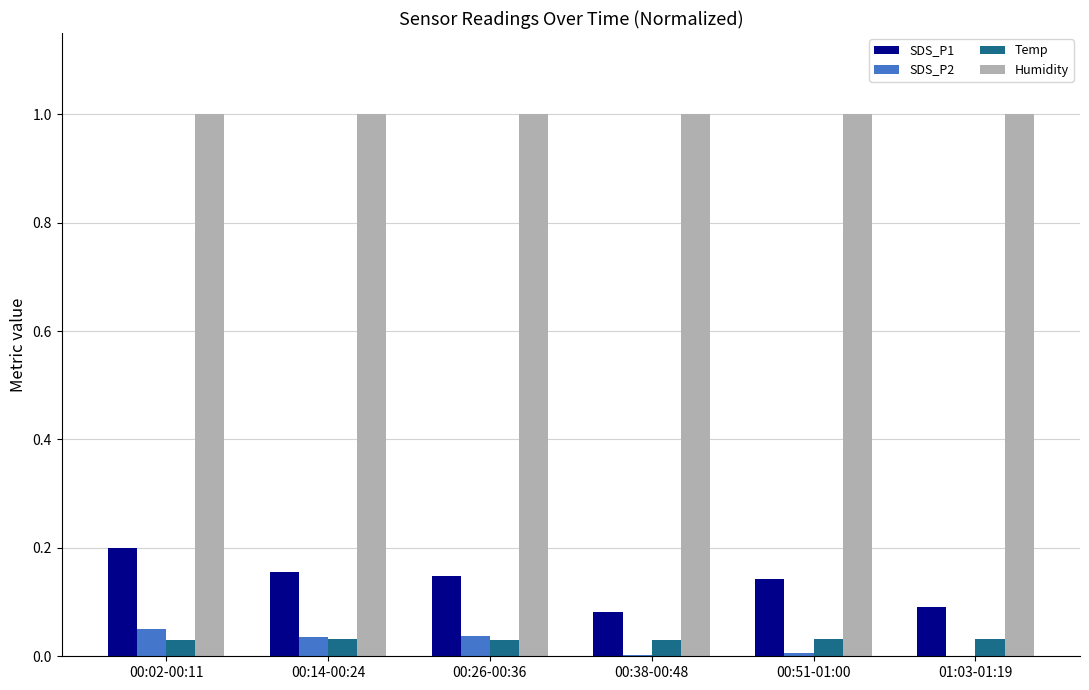

Is it true that SDS_P1 equals 0.1 at 00:51-01:00?

True